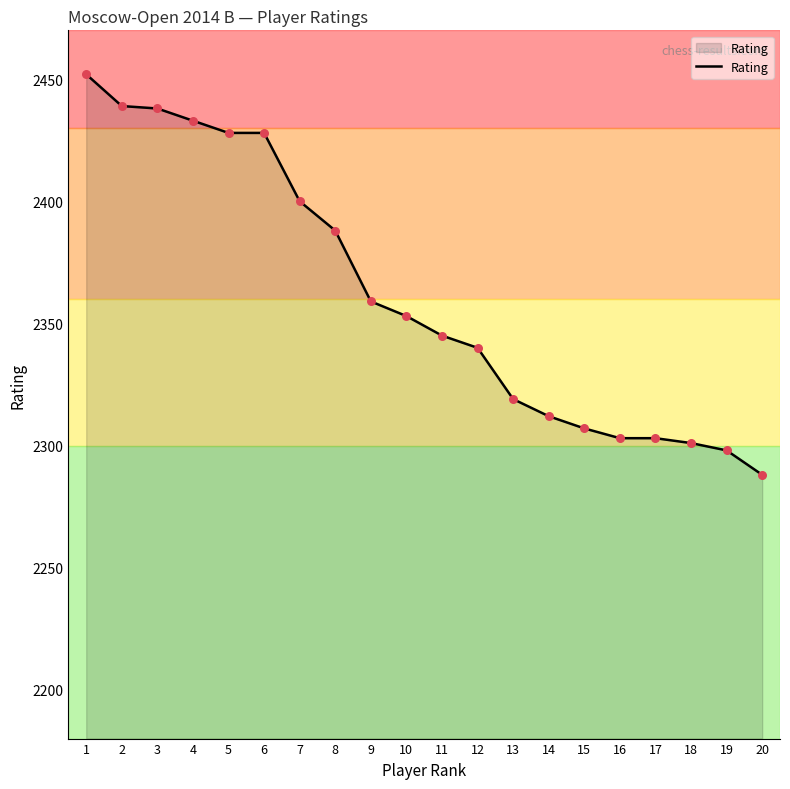

What is the ratio of the value at 16 to the value at 12?

1.0